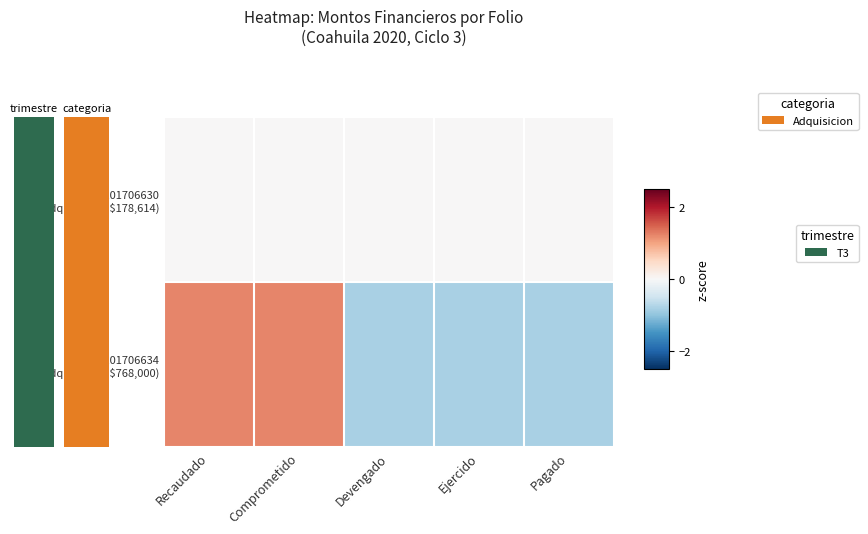

At how many categories does at least one series exceed 0?

2